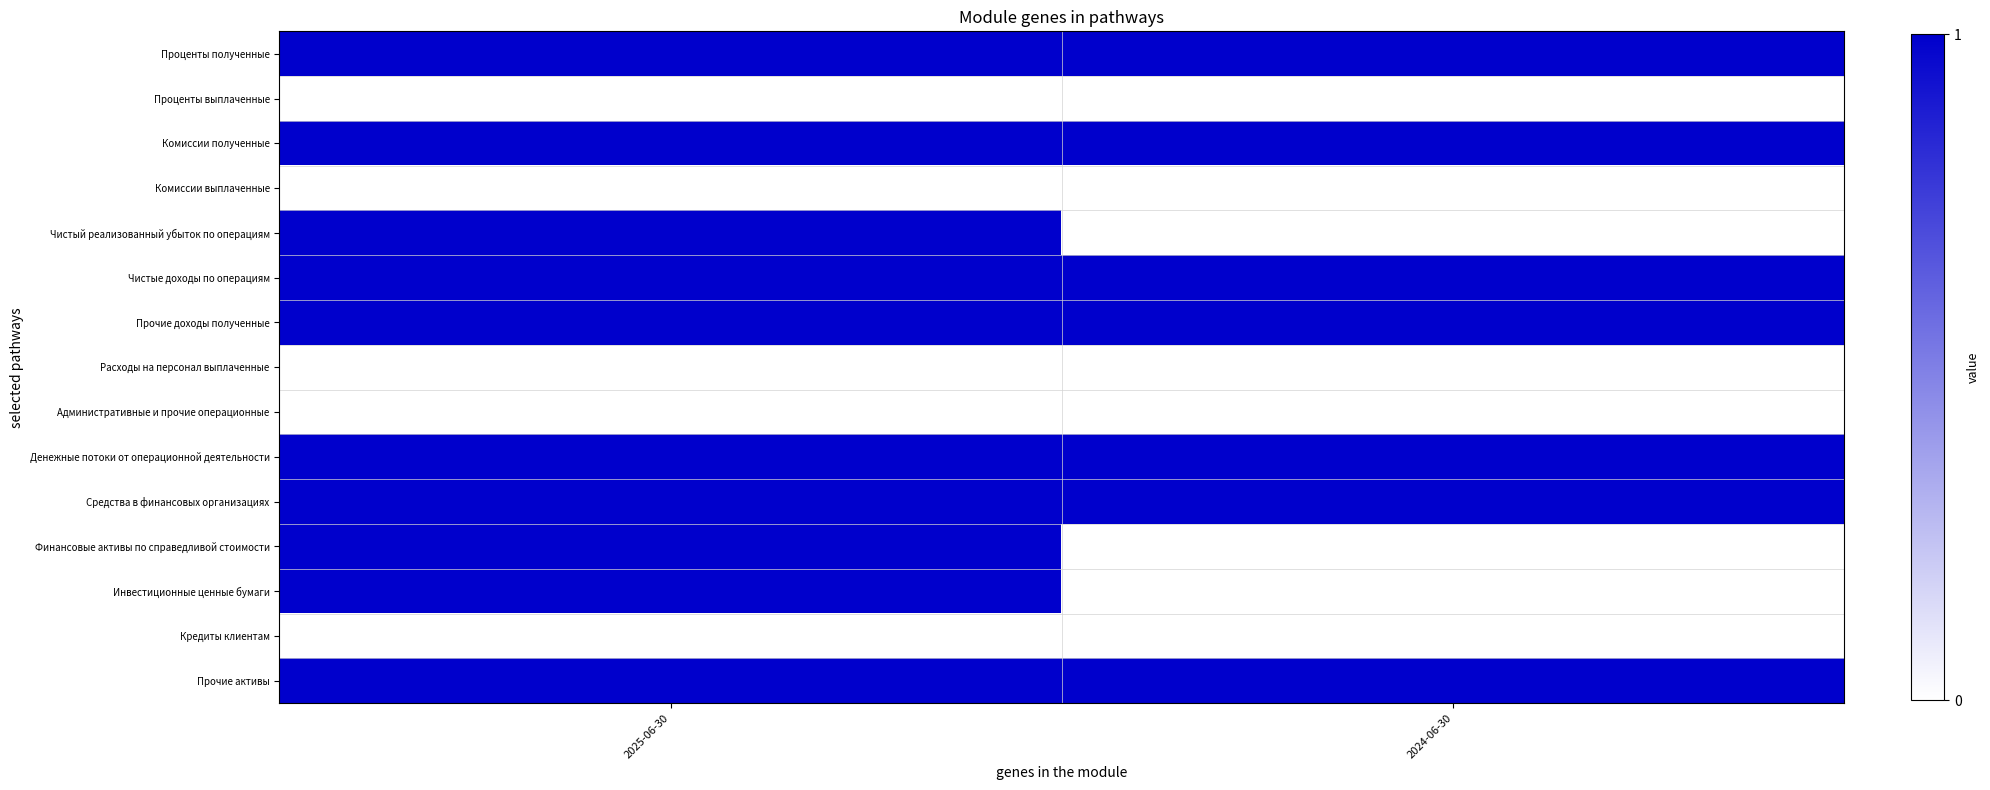

Reading left to right, list all the values displayed in this chart.

Проценты полученные: 2025-06-30=1	2024-06-30=1
Проценты выплаченные: 2025-06-30=0	2024-06-30=0
Комиссии полученные: 2025-06-30=1	2024-06-30=1
Комиссии выплаченные: 2025-06-30=0	2024-06-30=0
Чистый реализованный убыток по операциям: 2025-06-30=1	2024-06-30=0
Чистые доходы по операциям: 2025-06-30=1	2024-06-30=1
Прочие доходы полученные: 2025-06-30=1	2024-06-30=1
Расходы на персонал выплаченные: 2025-06-30=0	2024-06-30=0
Административные и прочие операционные: 2025-06-30=0	2024-06-30=0
Денежные потоки от операционной деятельности: 2025-06-30=1	2024-06-30=1
Средства в финансовых организациях: 2025-06-30=1	2024-06-30=1
Финансовые активы по справедливой стоимости: 2025-06-30=1	2024-06-30=0
Инвестиционные ценные бумаги: 2025-06-30=1	2024-06-30=0
Кредиты клиентам: 2025-06-30=0	2024-06-30=0
Прочие активы: 2025-06-30=1	2024-06-30=1